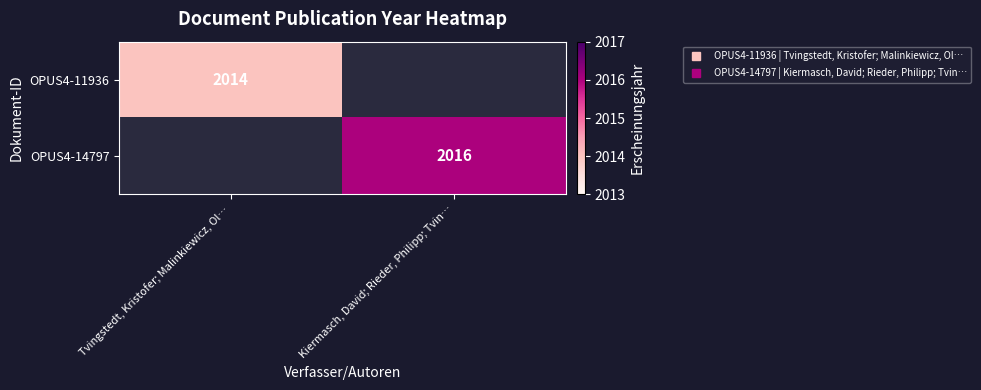

How many categories are shown in the chart?

2